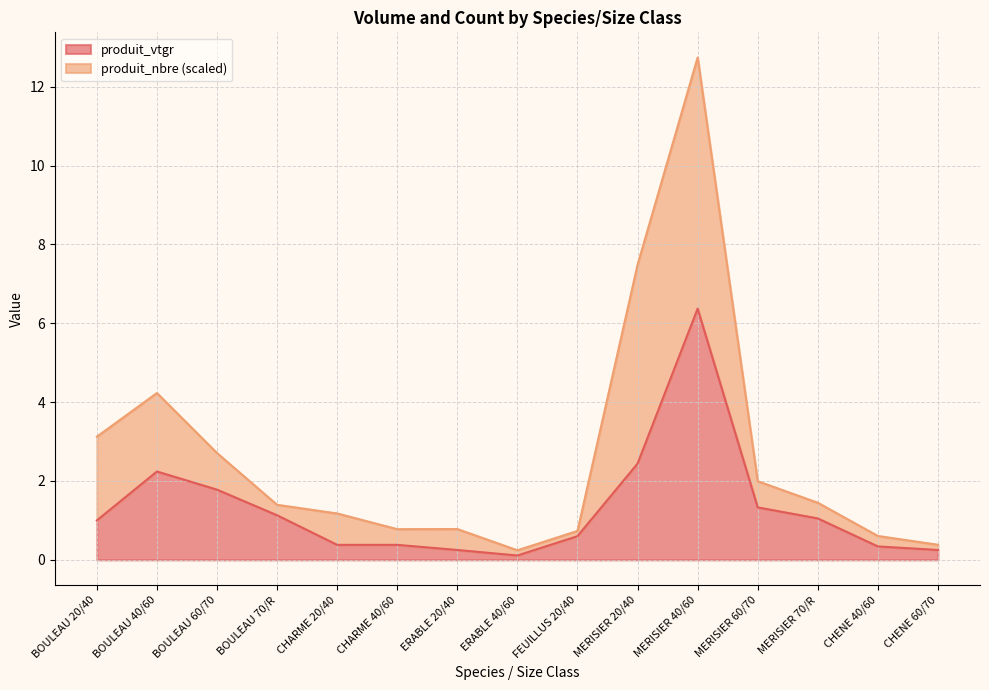

True or false: the data shows 0.1 at ERABLE 40/60.

True